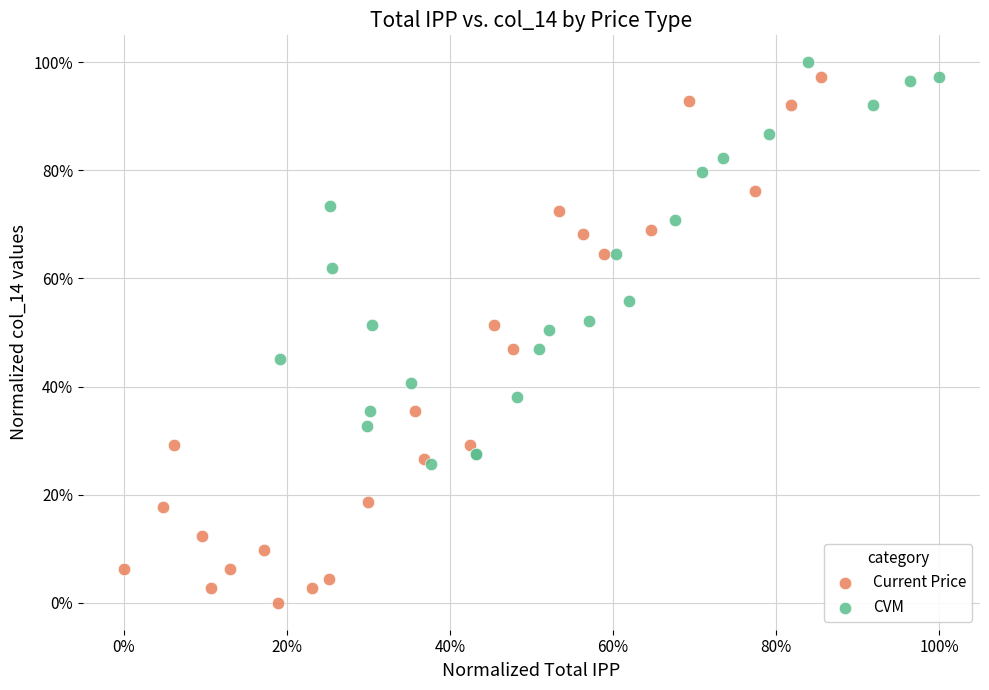

What are all the series names shown in the legend?

Current Price, CVM